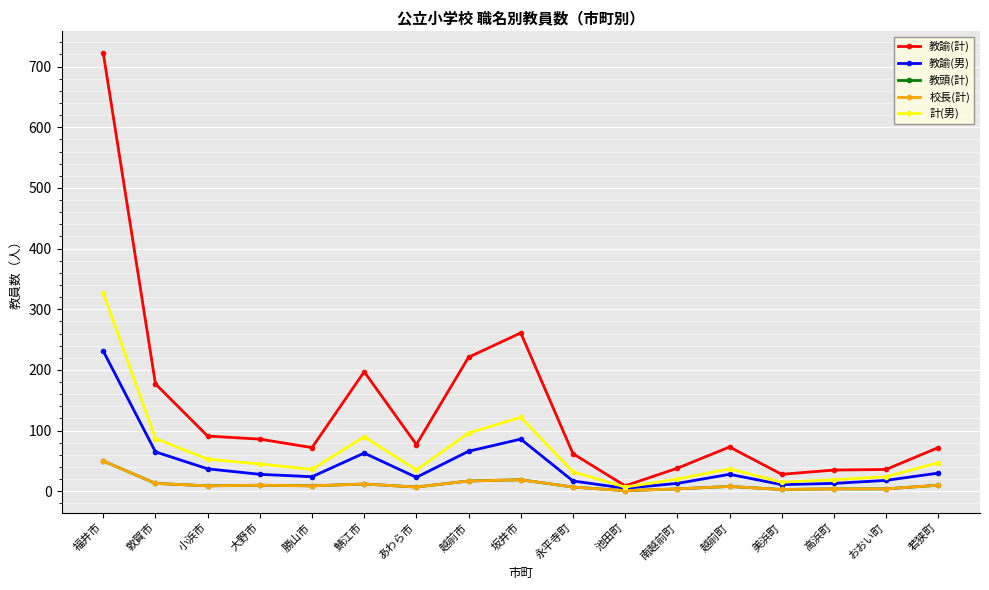

What is the label of the 3rd point from the right?

高浜町